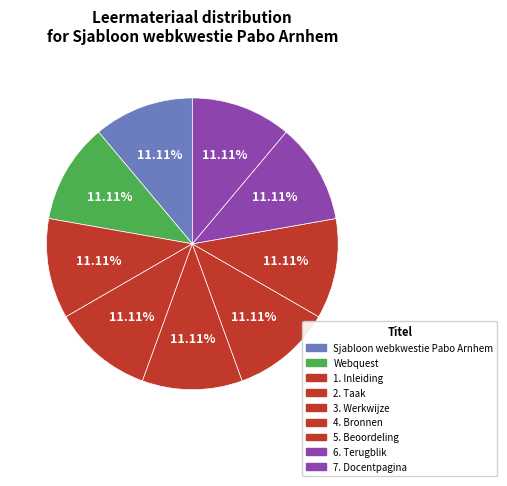

How many slices are in this pie chart?

9